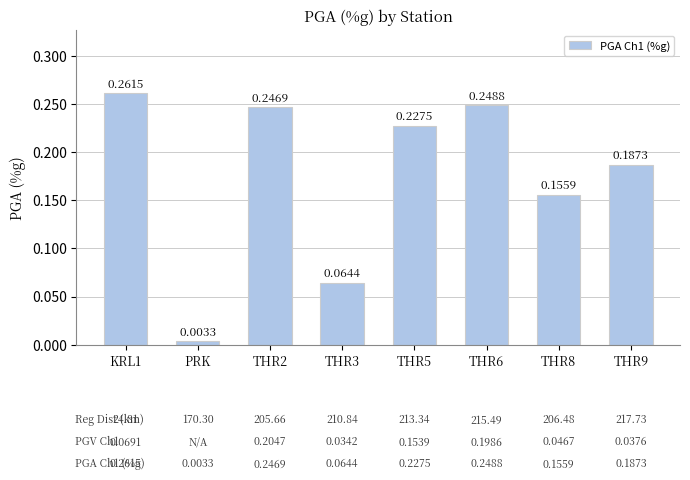

What is the sum of all values?

1.4